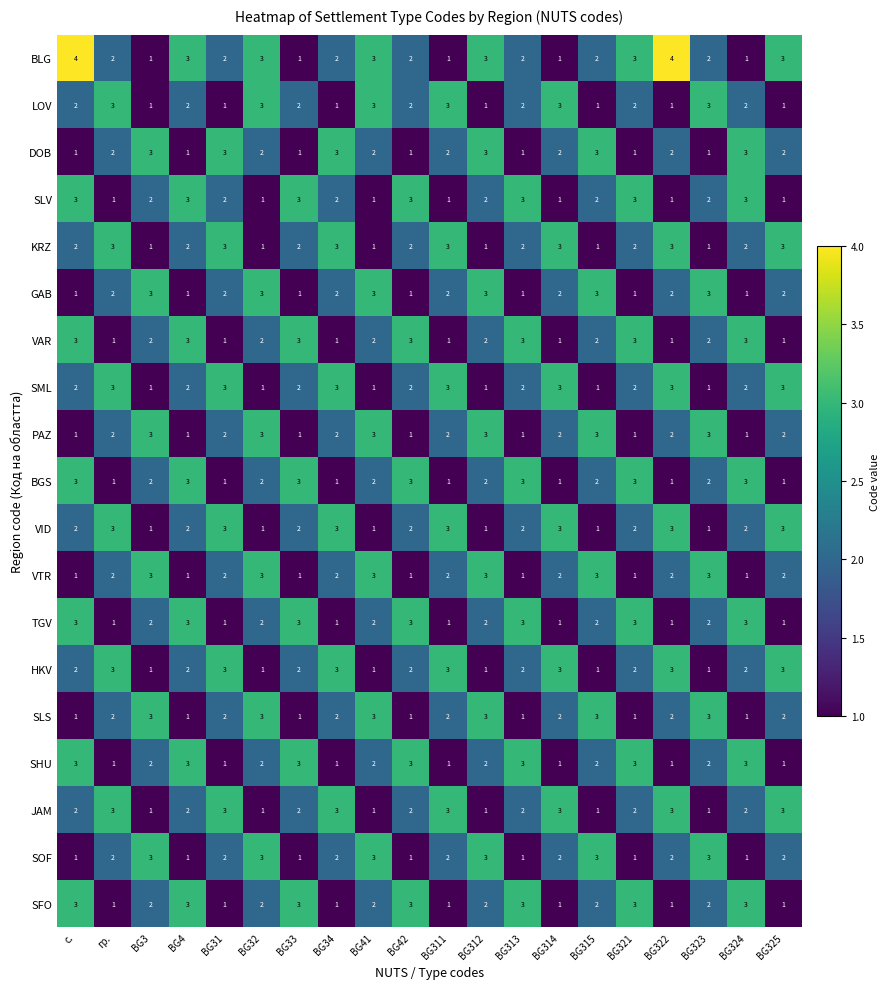

Read the SFO value at BG4.

3